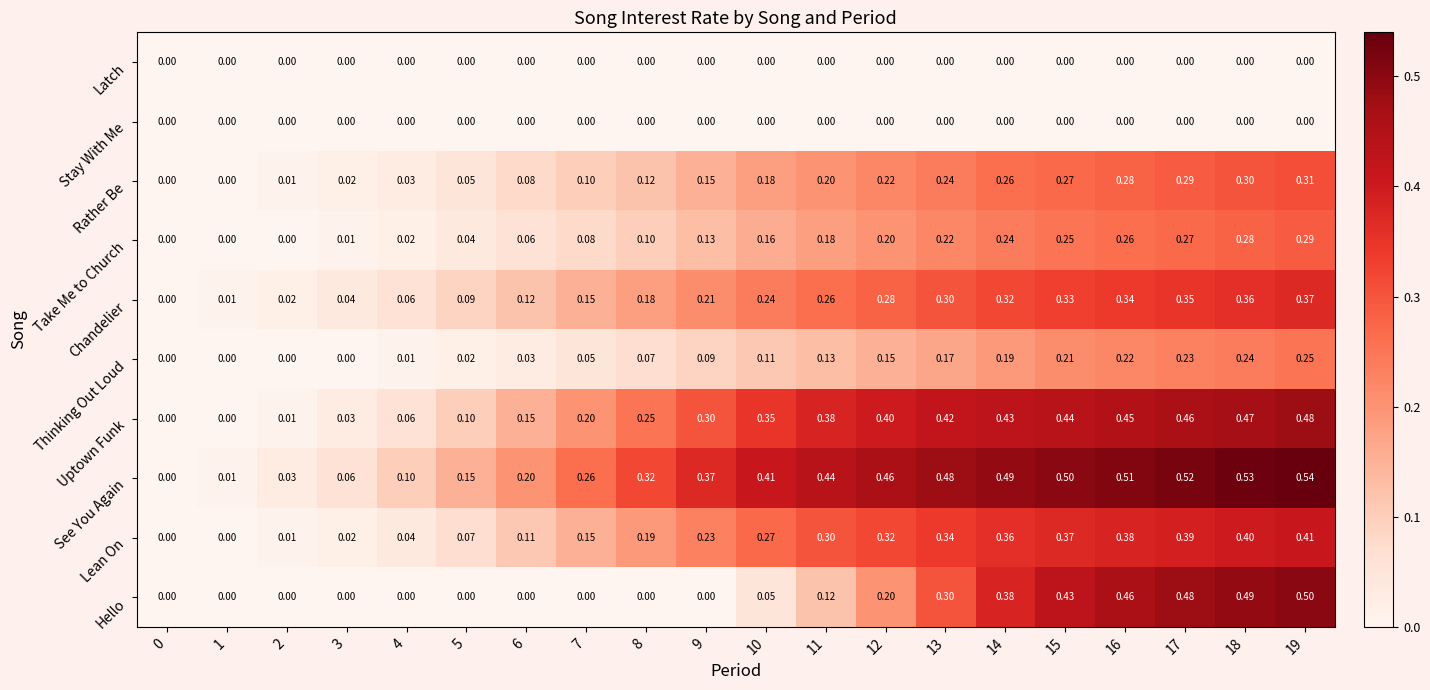

Which series has the widest spread of values?

See You Again